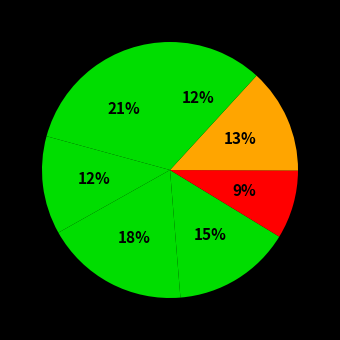

How many segments does this pie chart have?

7